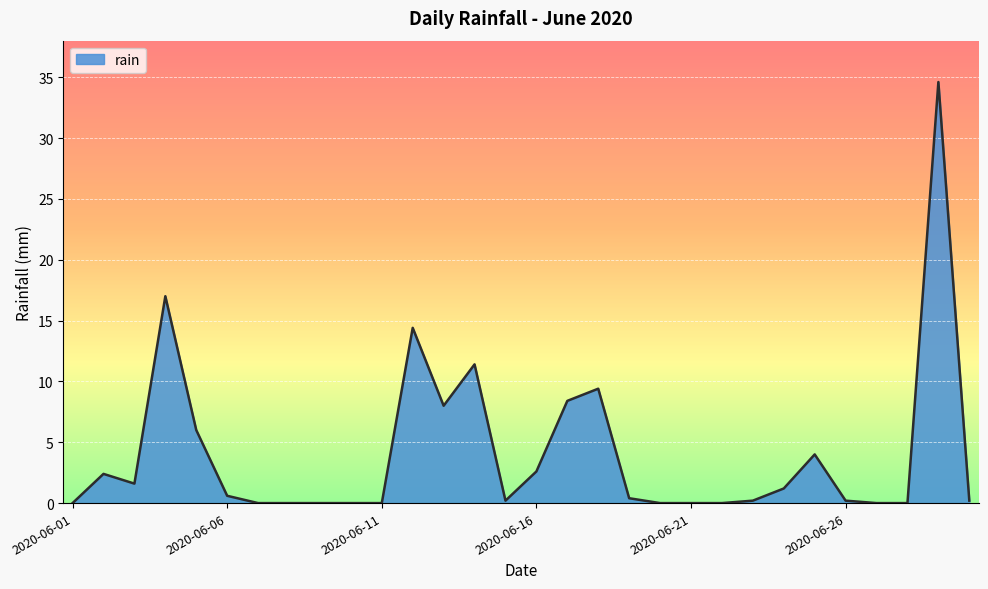

What is the difference between the maximum and minimum values?

34.6